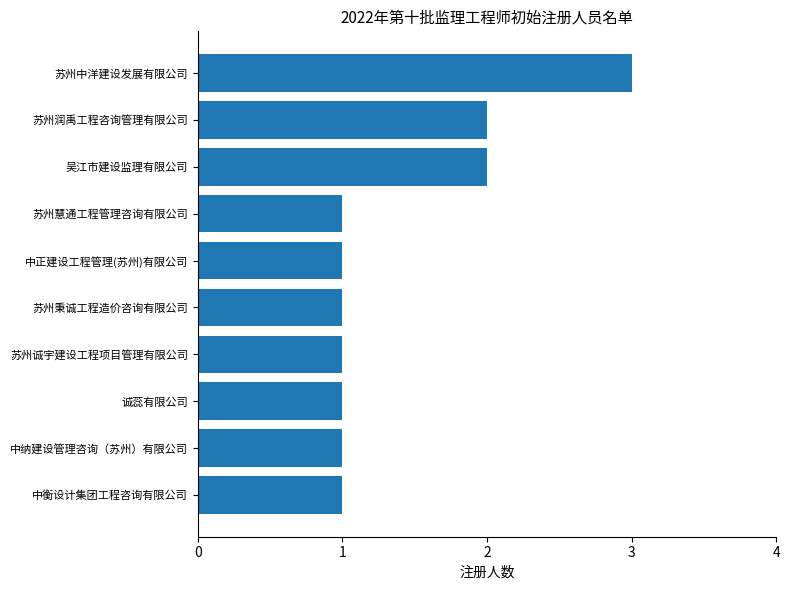

What is the average value?

1